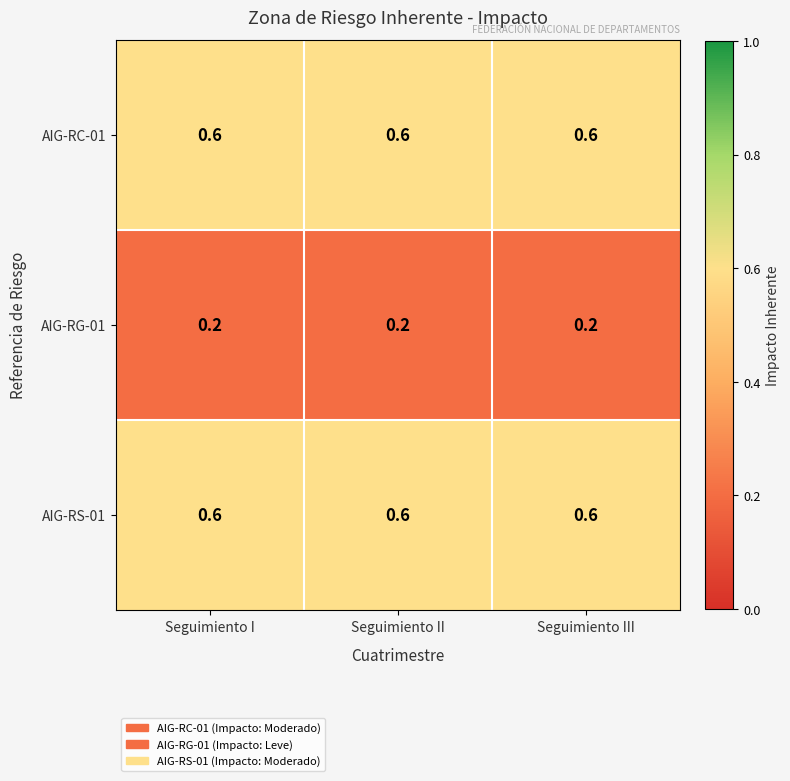

What is the spread (max minus min) of values at Seguimiento I?

0.4